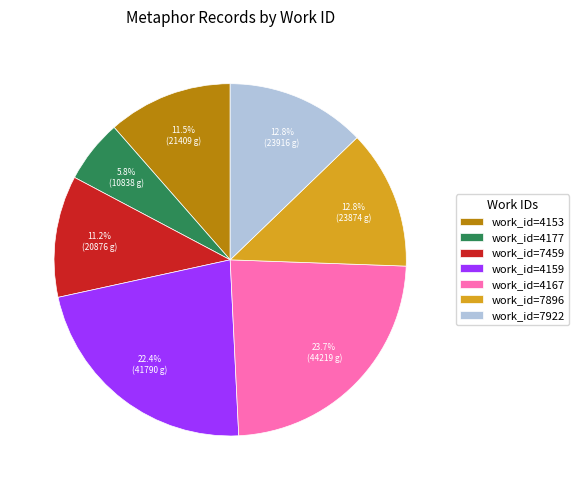

Does any single category account for the majority?

No